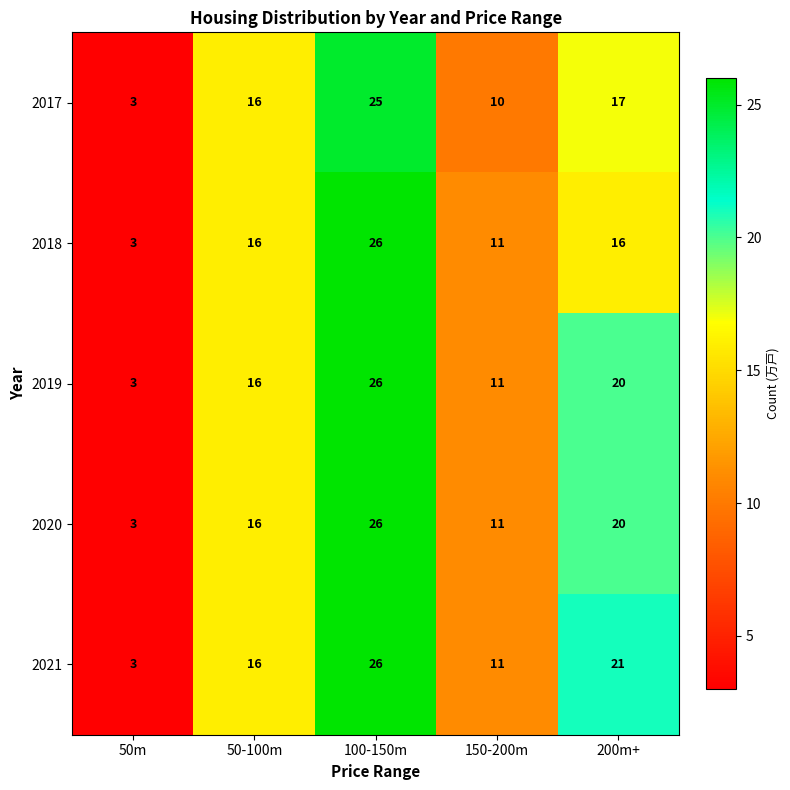

Which series has the largest total across all categories?

2021